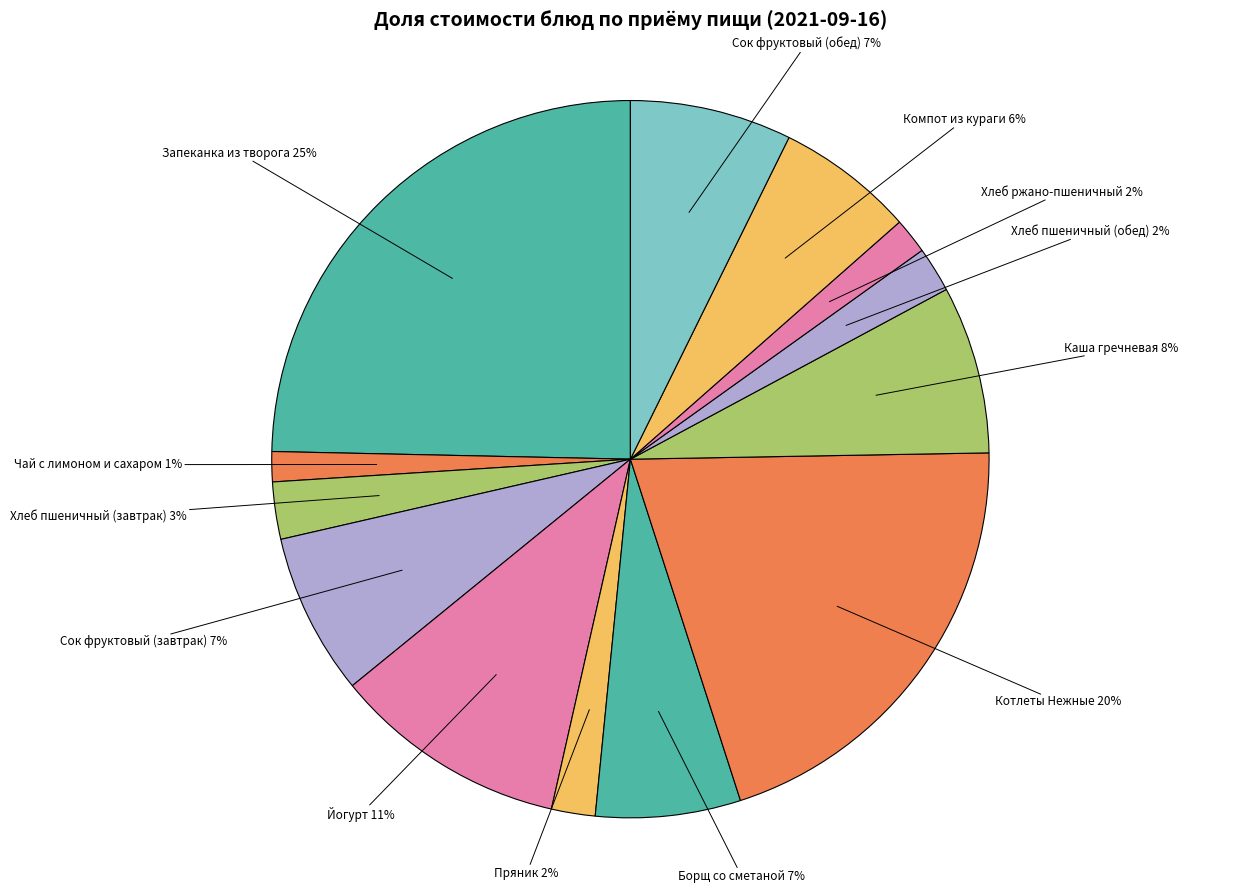

Combined, do Каша гречневая and Хлеб пшеничный (завтрак) account for over 50%?

No